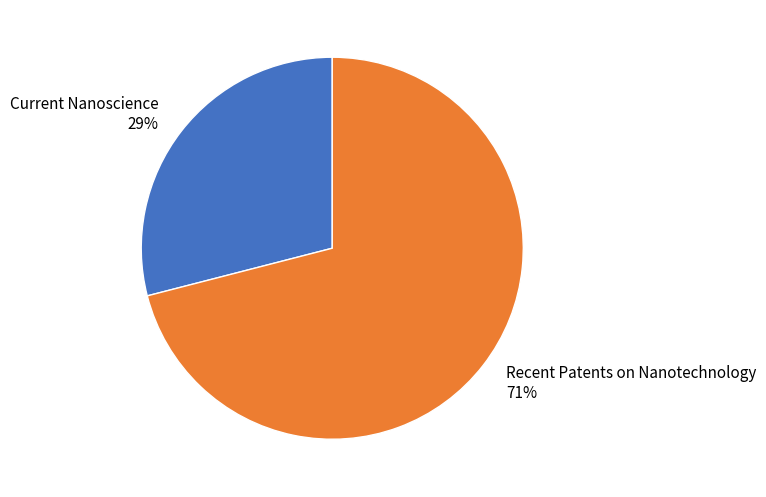

Does Recent Patents on Nanotechnology represent more than half of the total?

Yes